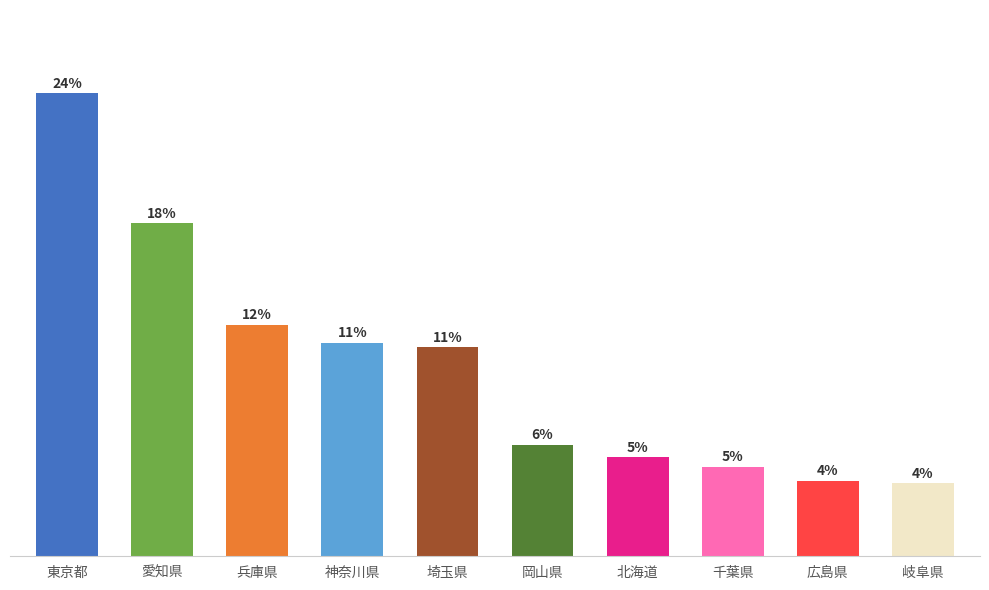

Between 岡山県 and 愛知県, which is larger?

愛知県